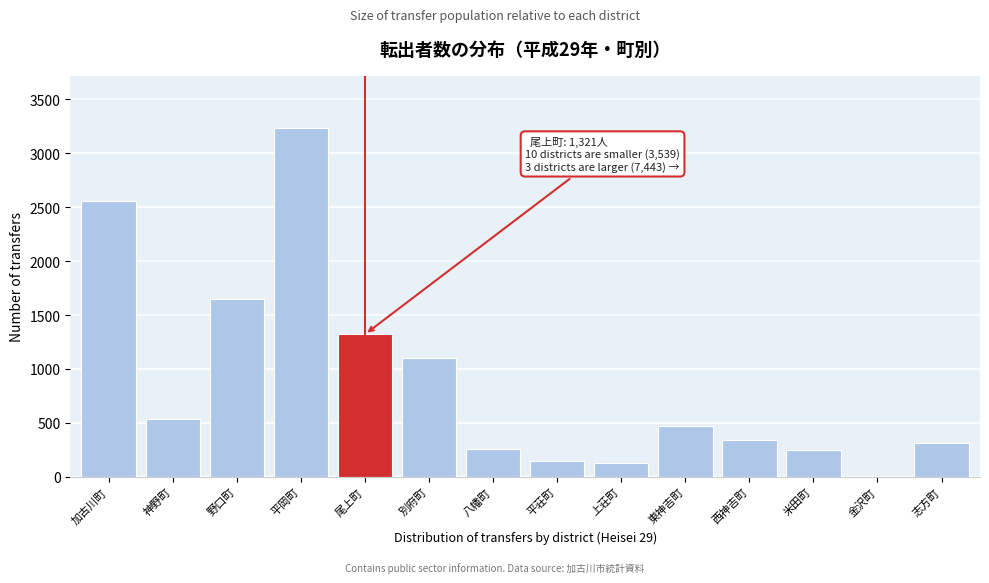

The chart shows a value of 468 at 東神吉町. True or false?

True